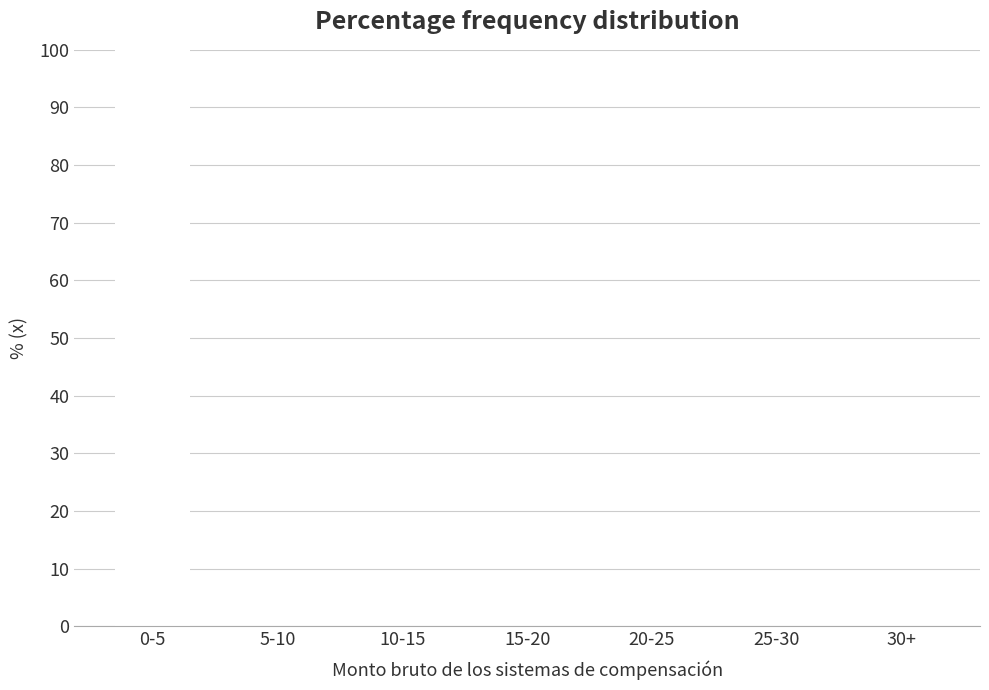

Reading left to right, list all the values displayed in this chart.

0-5=100	5-10=0	10-15=0	15-20=0	20-25=0	25-30=0	30+=0